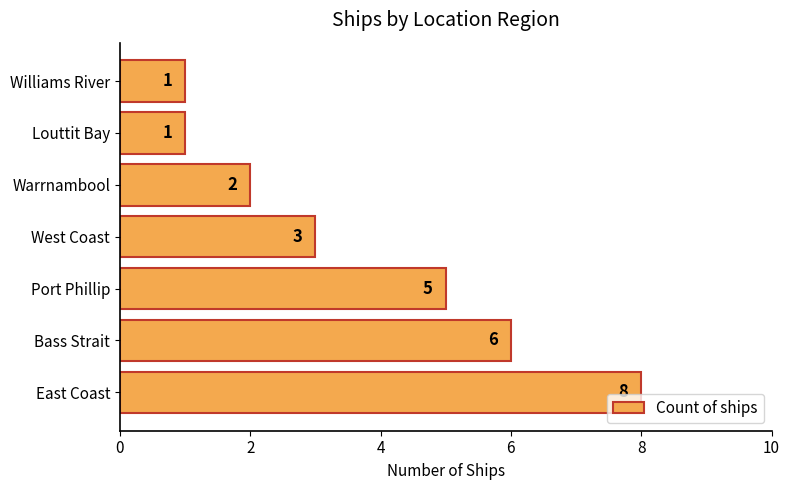

What is the sum of the values at Williams River and Warrnambool?

3